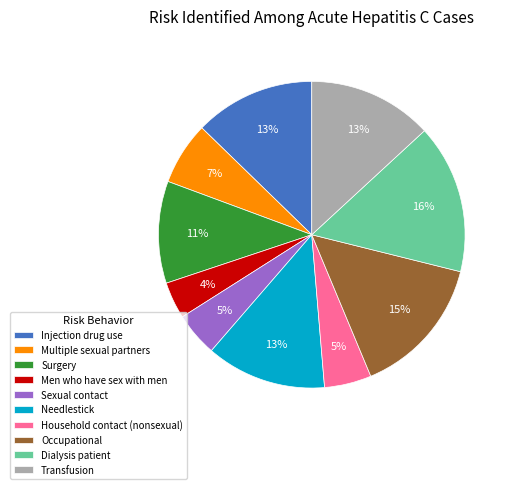

Is there a majority slice in this chart?

No